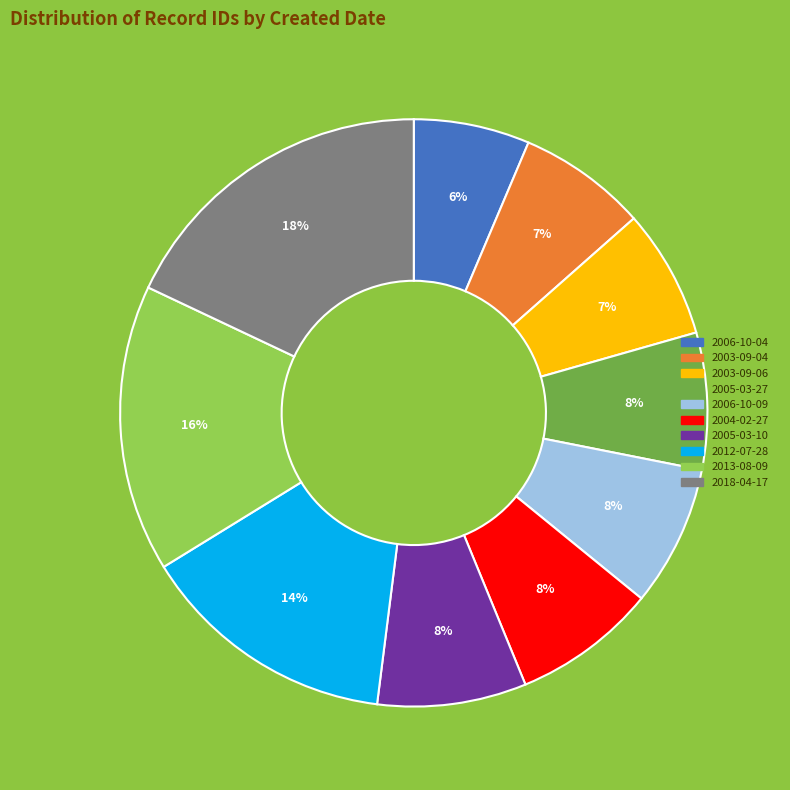

To the nearest percent, what percentage of the pie is 2012-07-28?

14%